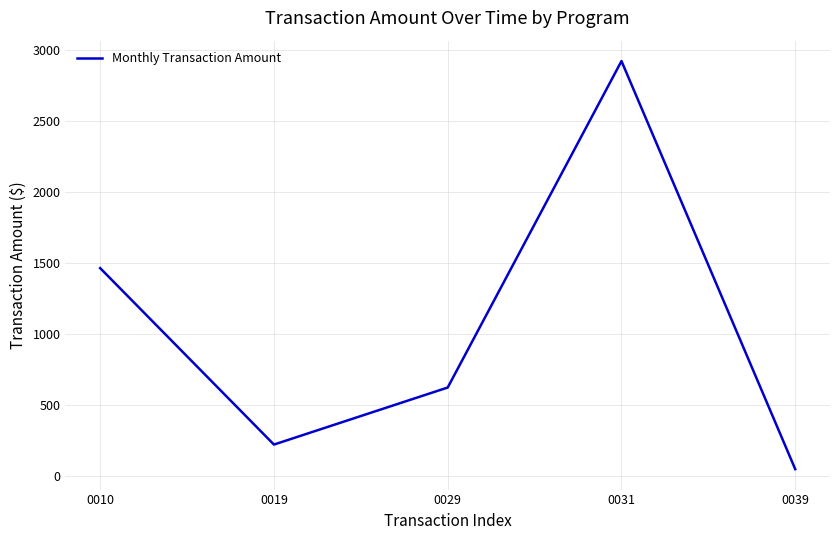

Where is the data nearest to the value 1486?

0010